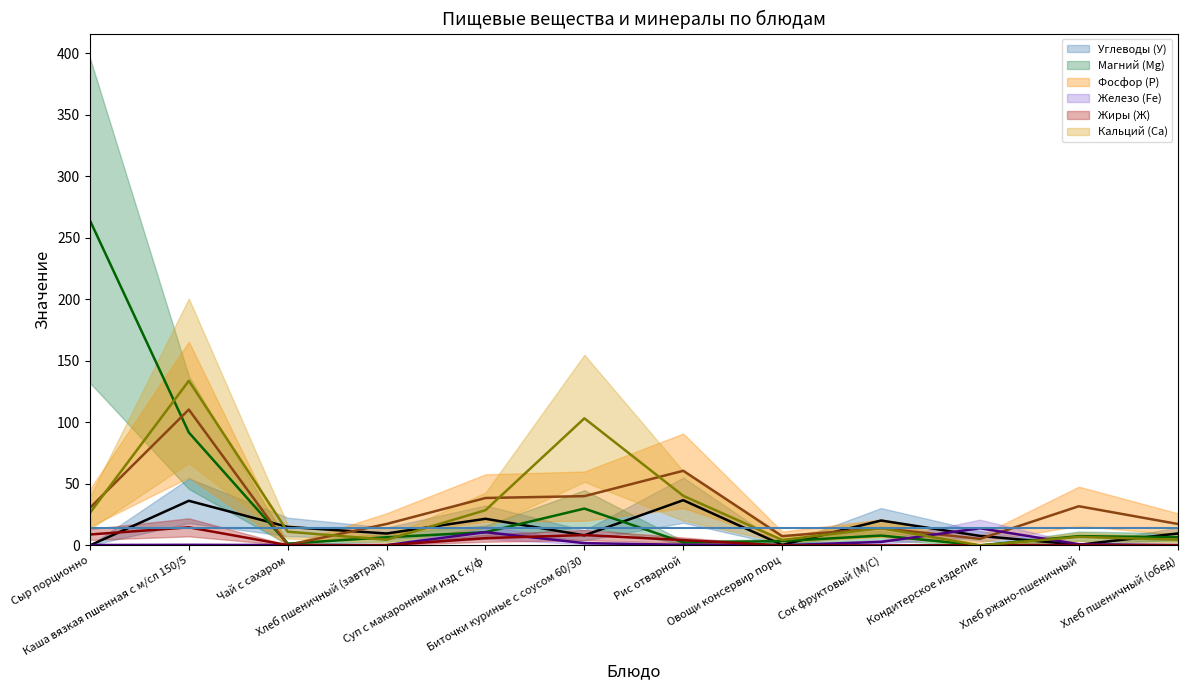

What is the spread (max minus min) of values at Хлеб пшеничный (завтрак)?

17.2